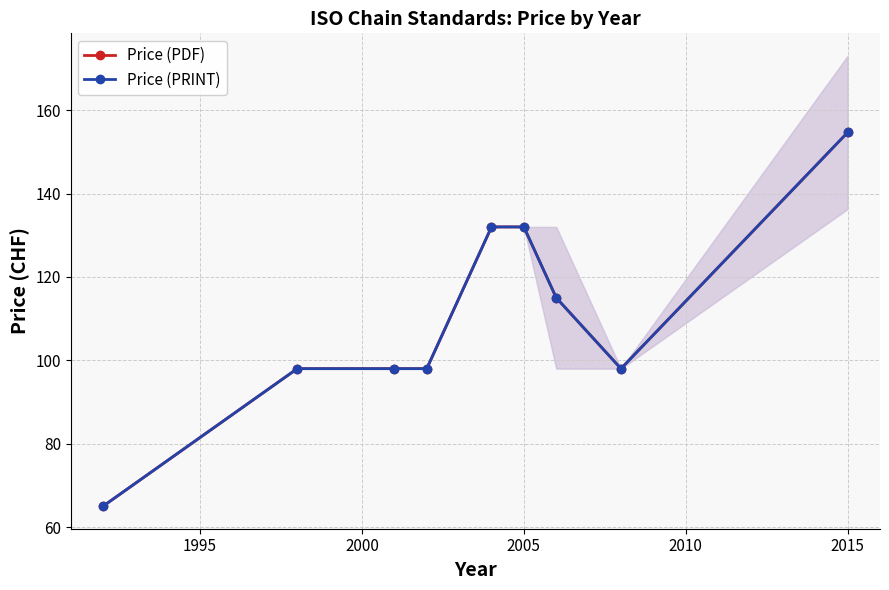

What are all the series names shown in the legend?

Price (PDF), Price (PRINT)